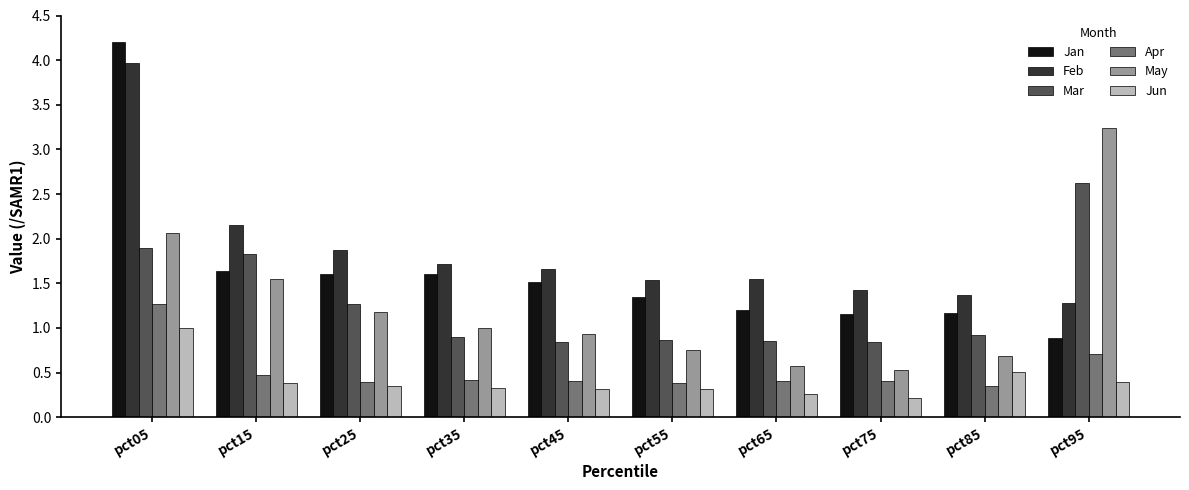

What is the approximate value of Feb at pct85?

1.4